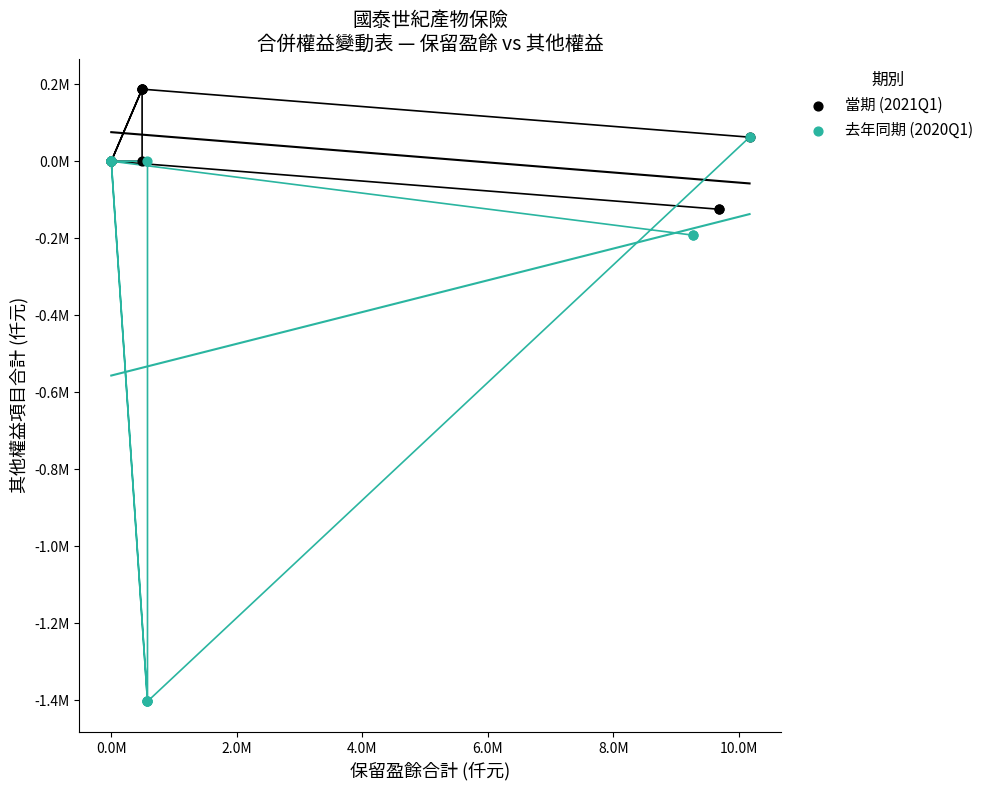

What are all the series names shown in the legend?

當期 (2021Q1), 去年同期 (2020Q1)